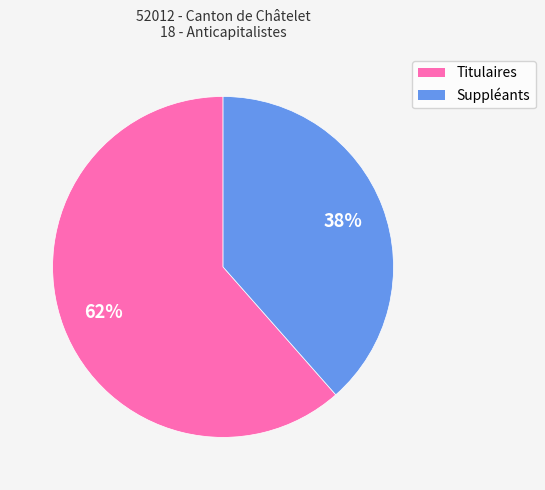

Rank the categories by value from highest to lowest.

Titulaires, Suppléants